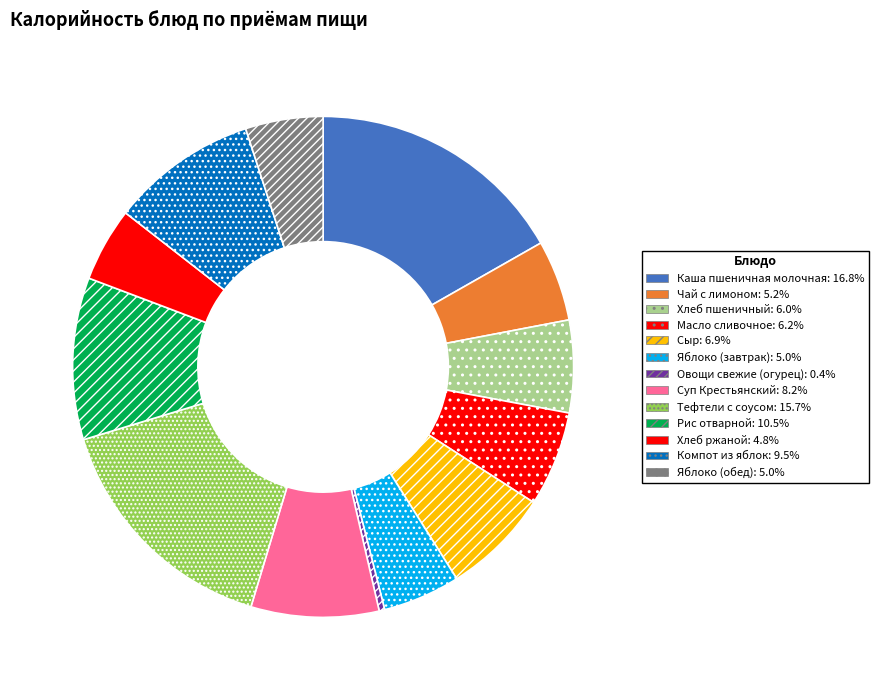

What is the largest slice in the pie chart?

Каша пшеничная молочная